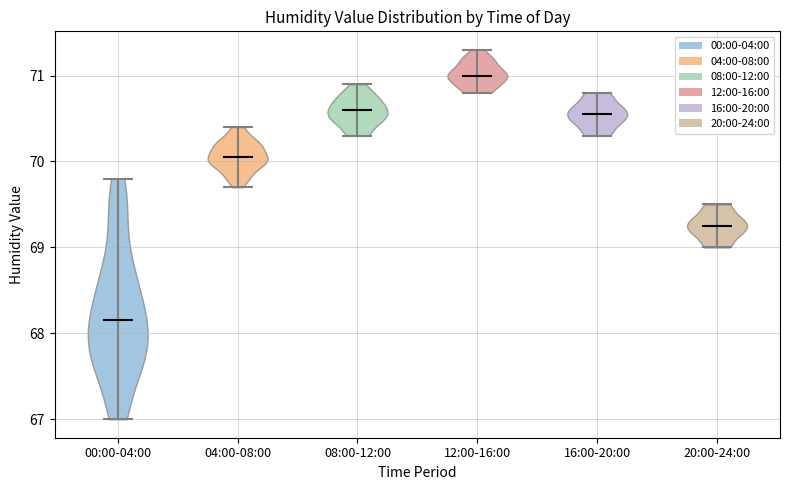

What is the highest point the violin for 16:00-20:00 reaches on the y-axis? The values are not printed on the chart, so give them approximately, as read against the axis.

70.8